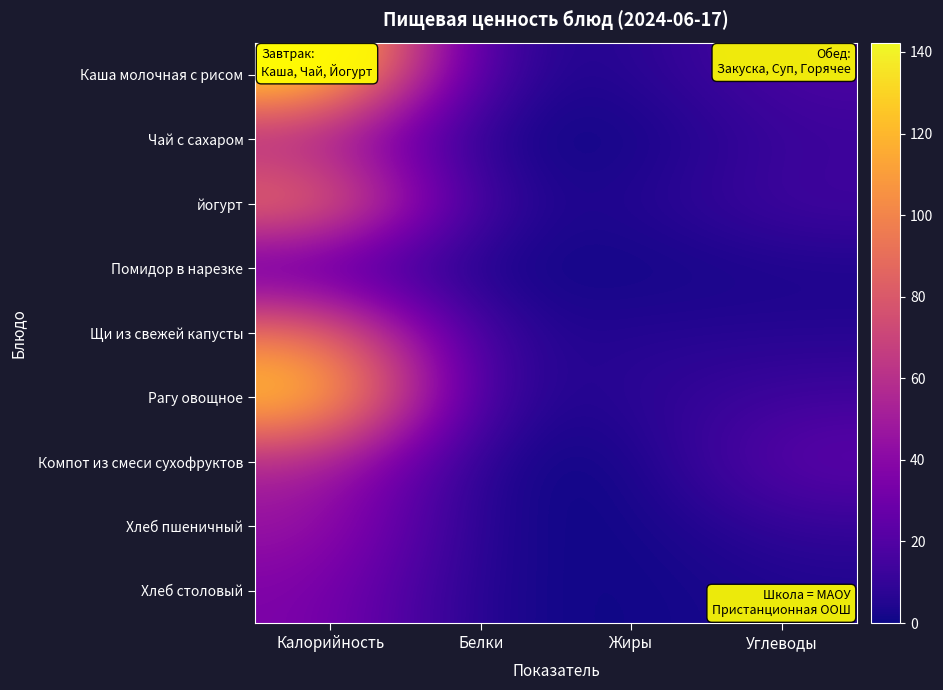

What is the total value across all series at Белки?

22.6